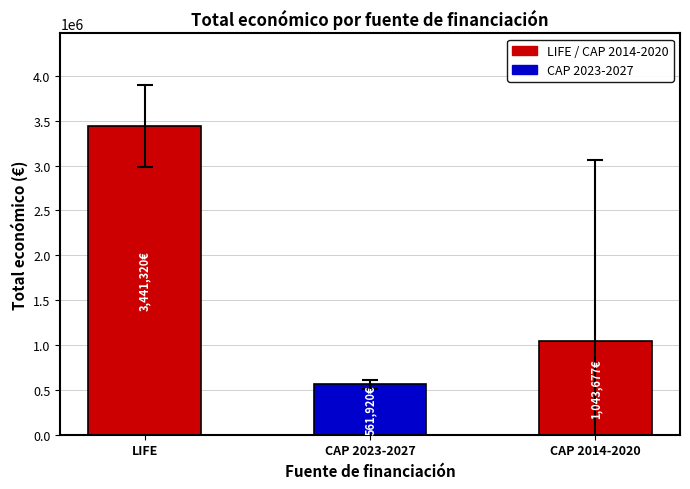

Is it true that the value at CAP 2014-2020 is 1043676.6?

True